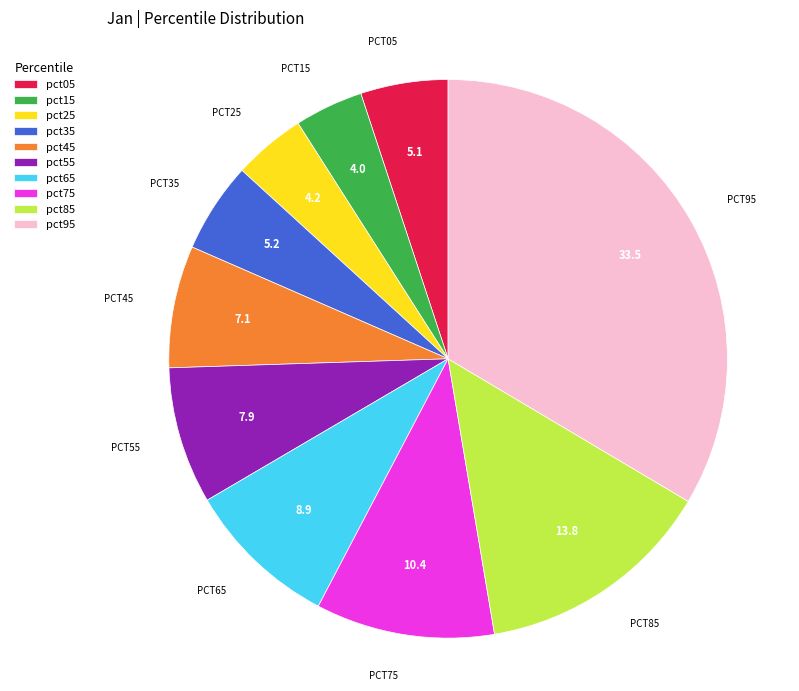

How many segments does this pie chart have?

10